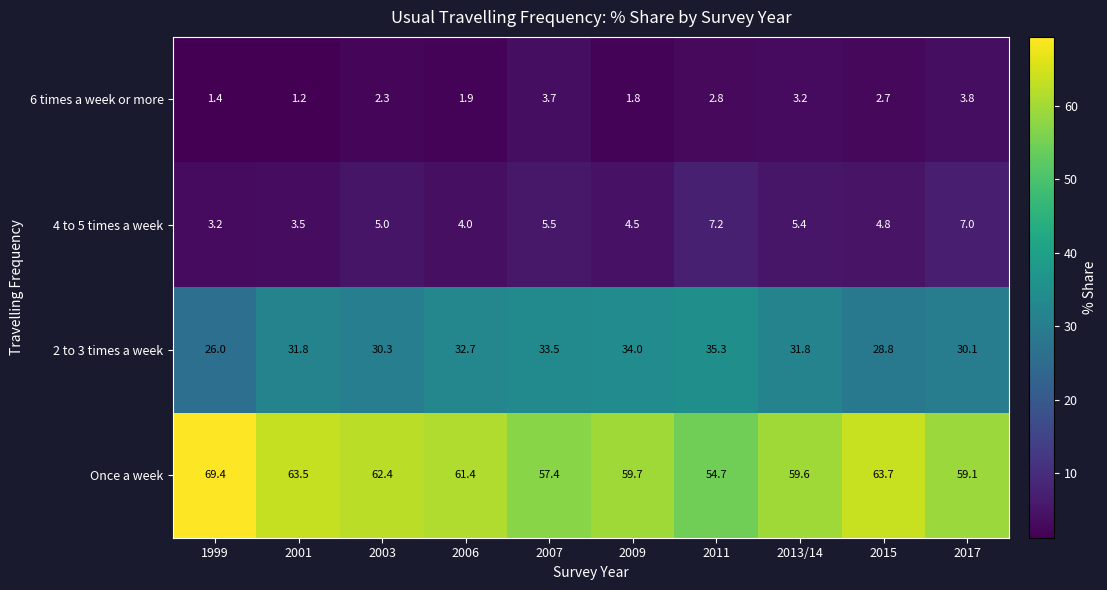

What is the difference between the maximum and minimum values in the 2 to 3 times a week series?

9.3